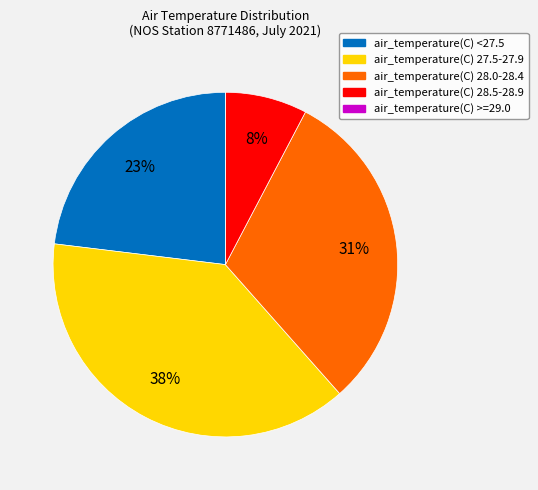

To the nearest percent, what is the difference between the largest and smallest slice percentages?

38%